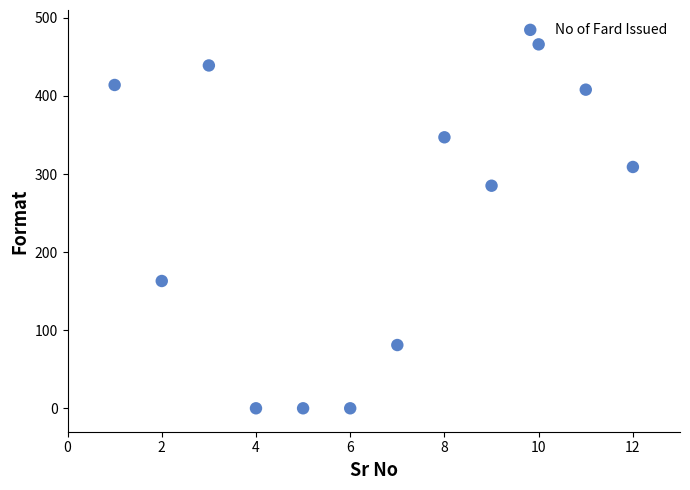

What is the average X value?

6